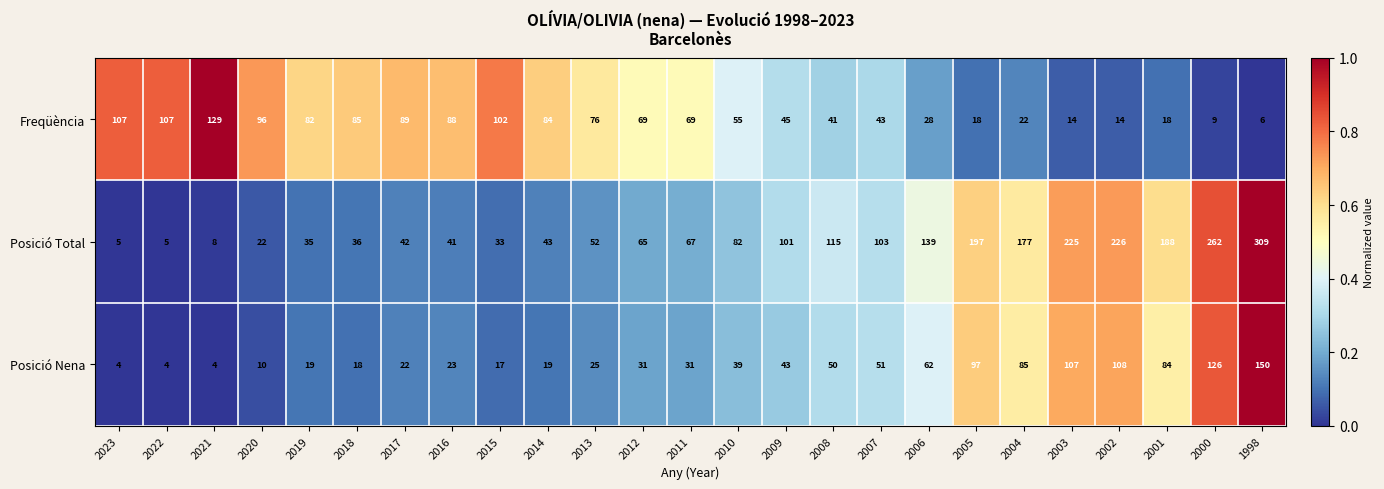

Which series has the largest total across all categories?

Posició Total